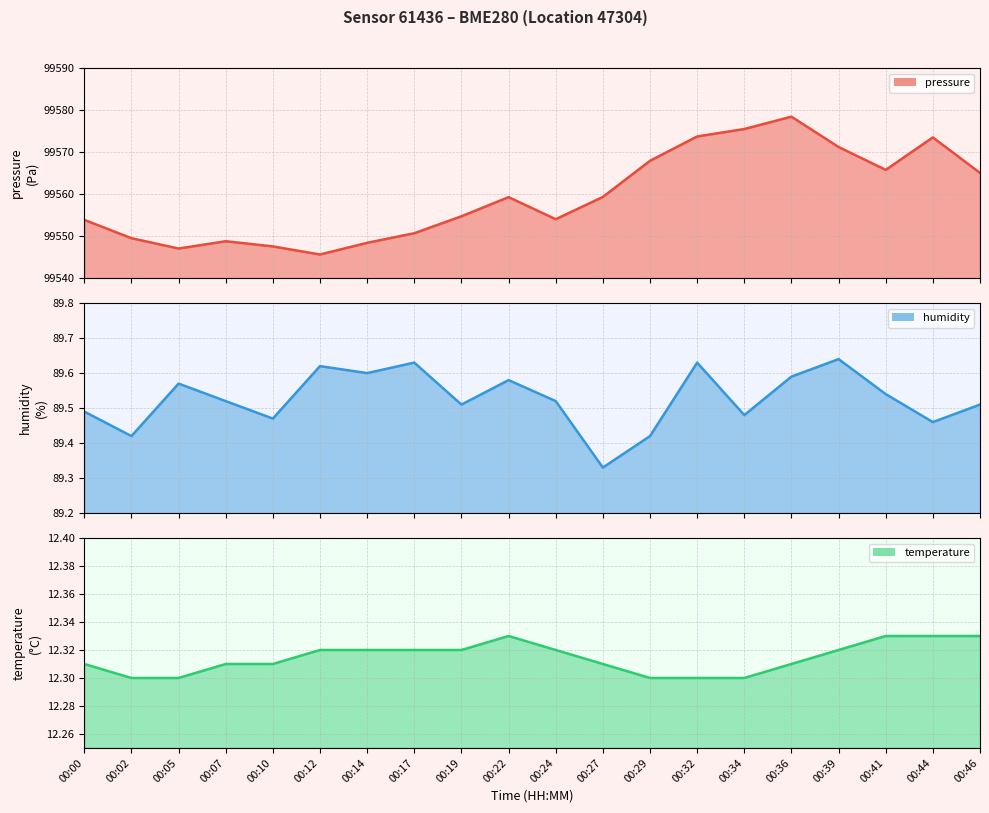

What is the sum of all temperature values?

246.3